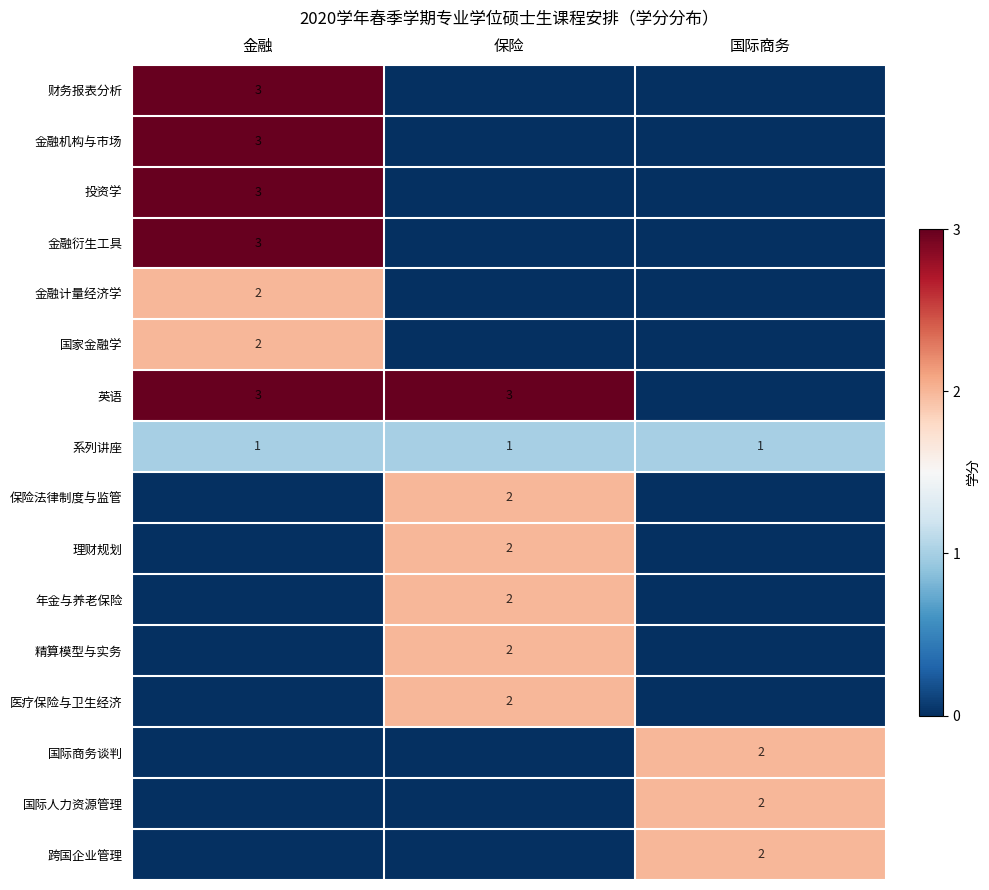

The 跨国企业管理 series shows 2 at 国际商务. True or false?

True